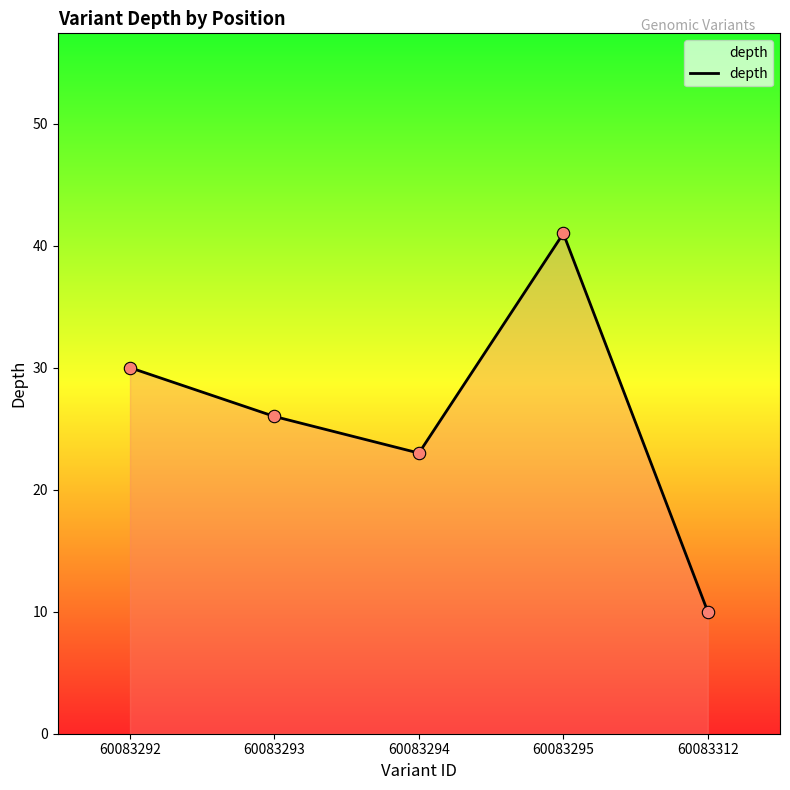

What is the ratio of the value at 60083294 to the value at 60083312?

2.3